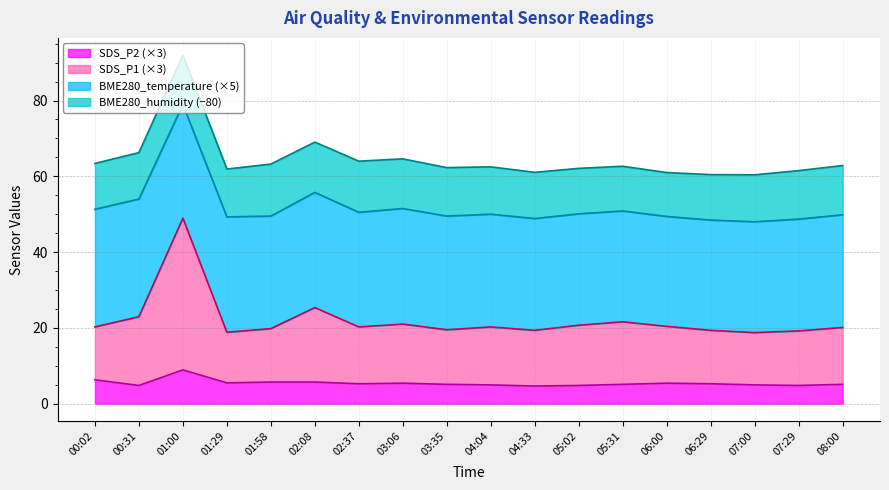

Between 00:31 and 02:08, which series saw the biggest shift?

SDS_P1